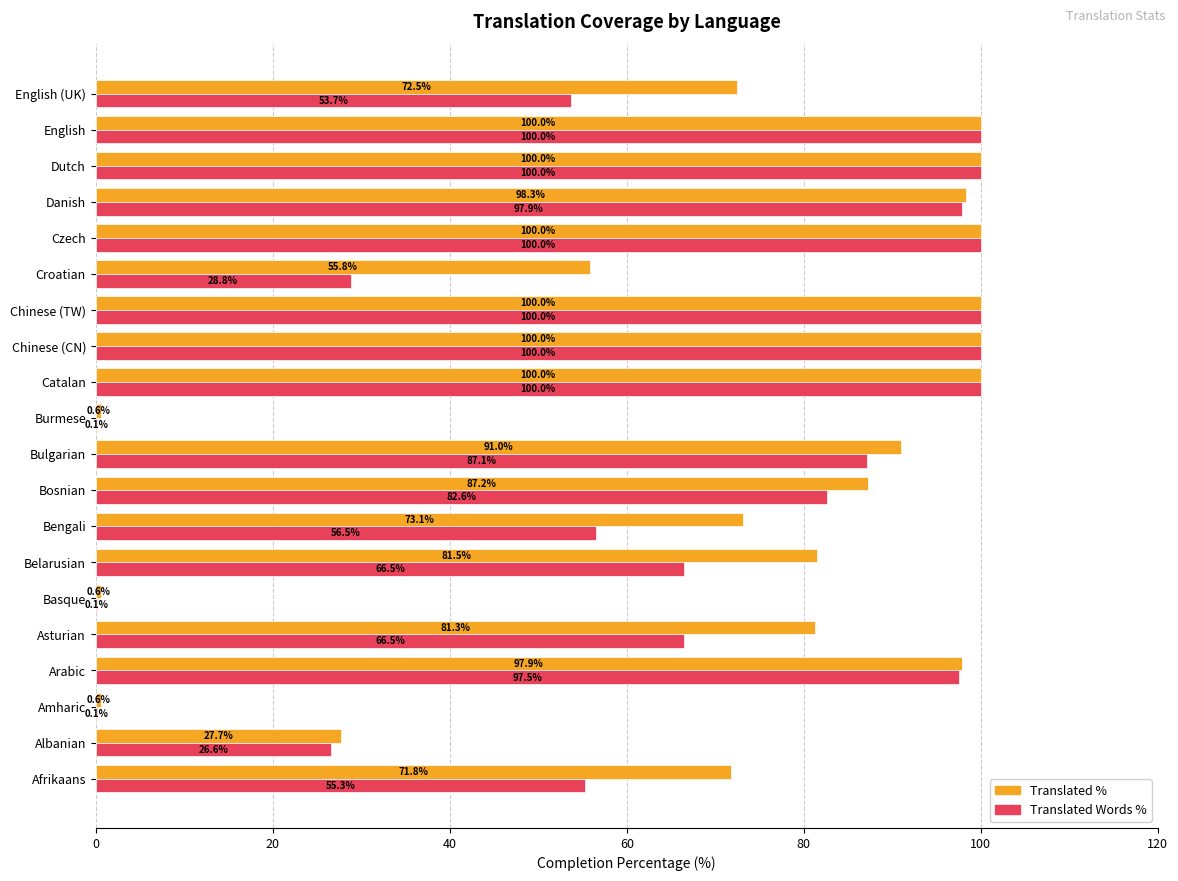

Is the value of Translated % at Croatian greater than the value of Translated Words % at Afrikaans?

Yes